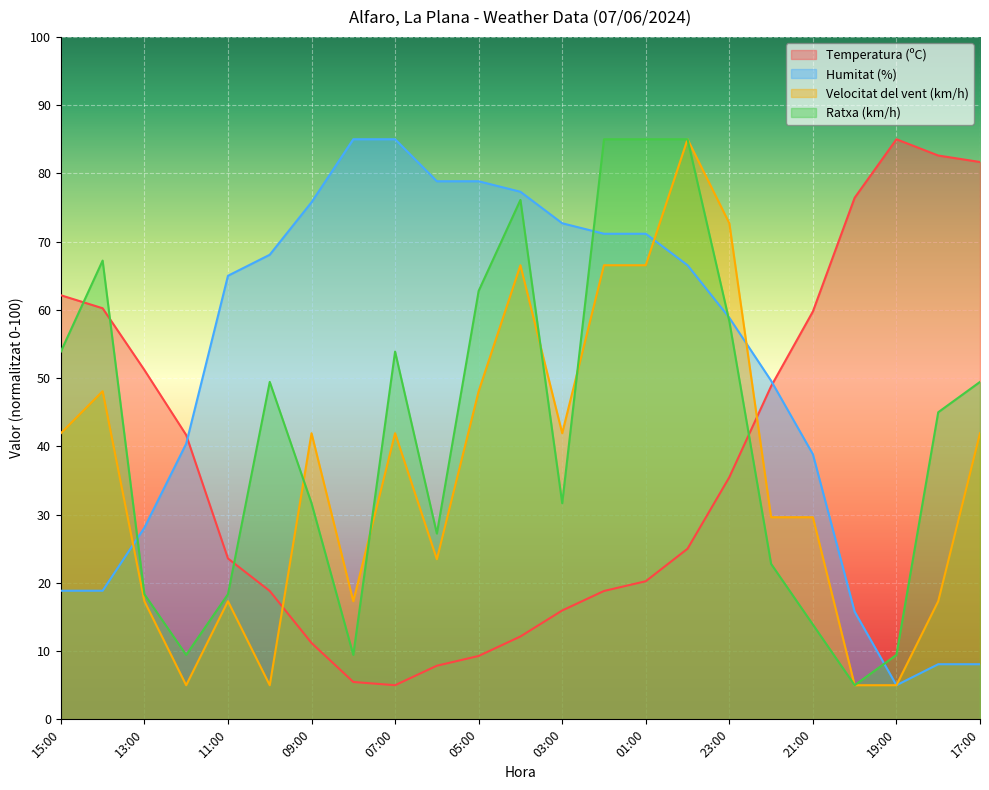

Which category has the highest value in the Humitat (%) series?

08:00